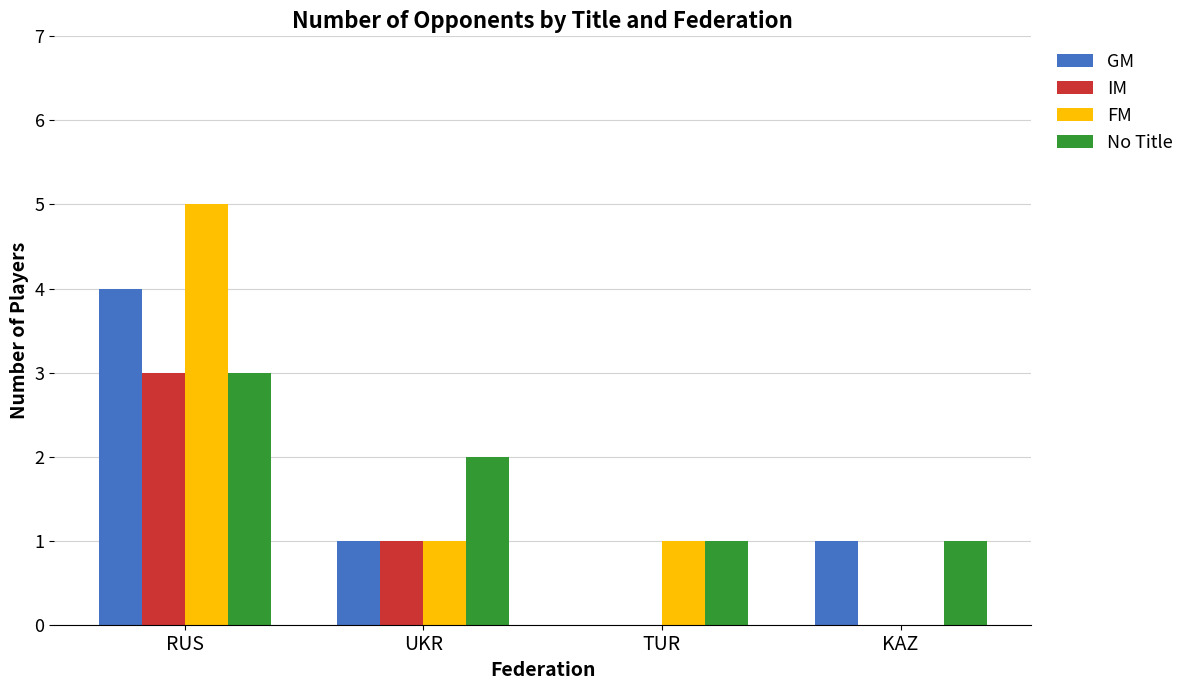

The No Title series shows 2 at RUS. True or false?

False